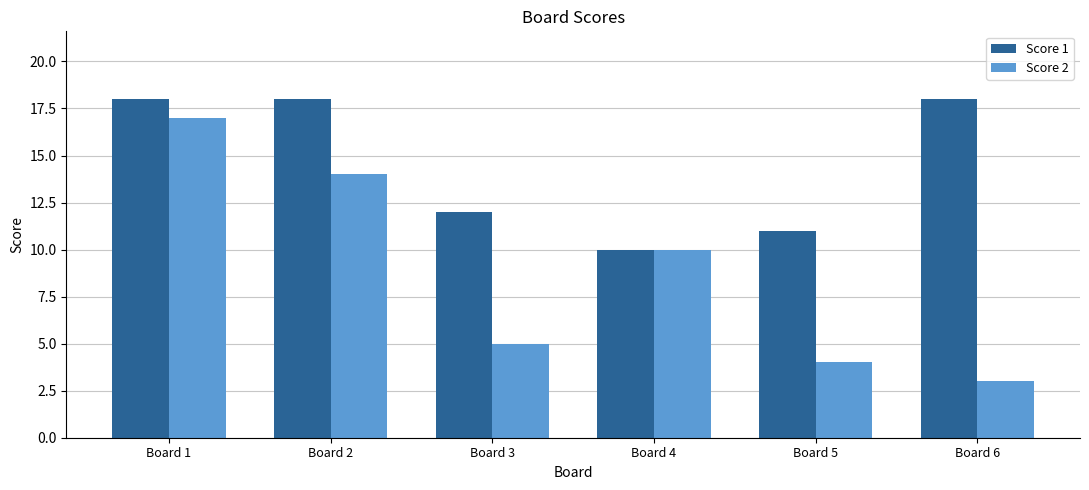

True or false: Score 1 has a value of 2 at Board 4.

False